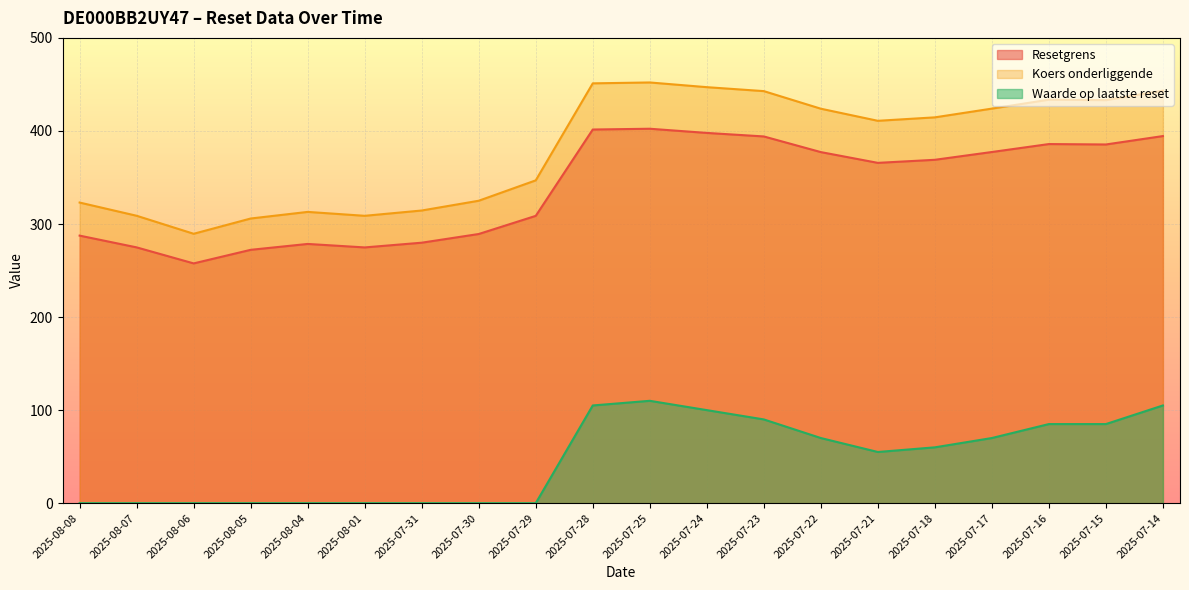

What is the label of the 10th point from the right?

2025-07-25